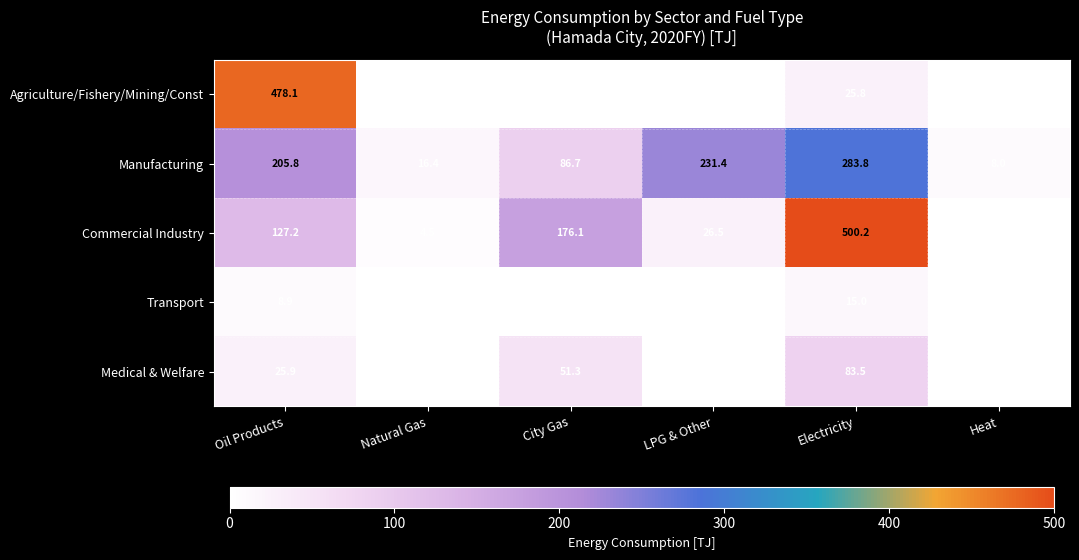

At which label does Agriculture/Fishery/Mining/Const reach its peak?

Oil Products